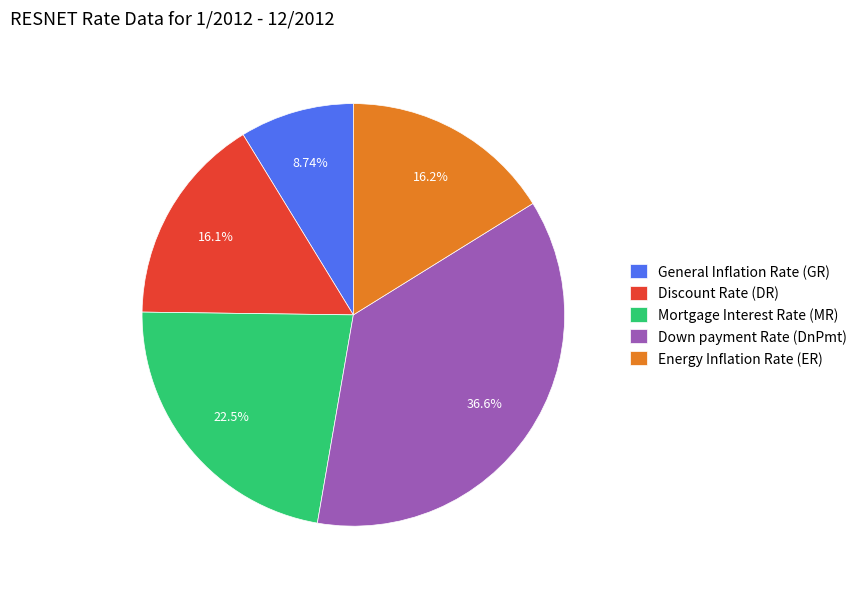

Is the sum of Discount Rate (DR) and General Inflation Rate (GR) greater than half?

No